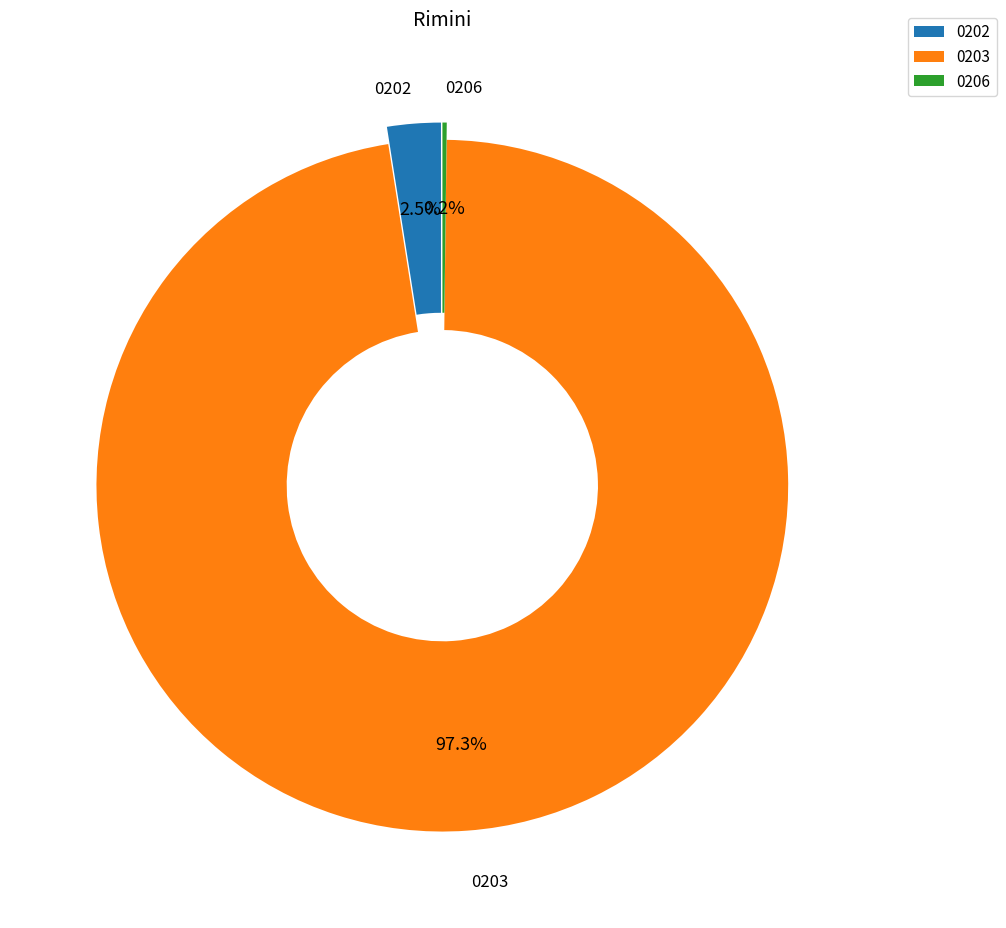

Combined, do 0203 and 0202 account for over 50%?

Yes